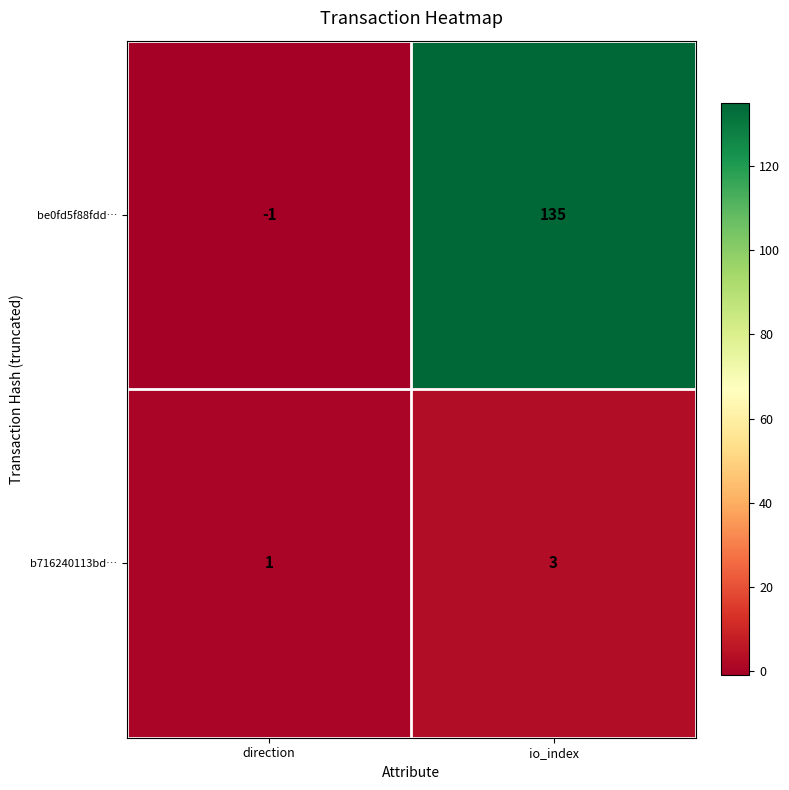

Reading left to right, extract all data points from this chart.

be0fd5f88fdd…: direction=-1	io_index=135
b716240113bd…: direction=1	io_index=3